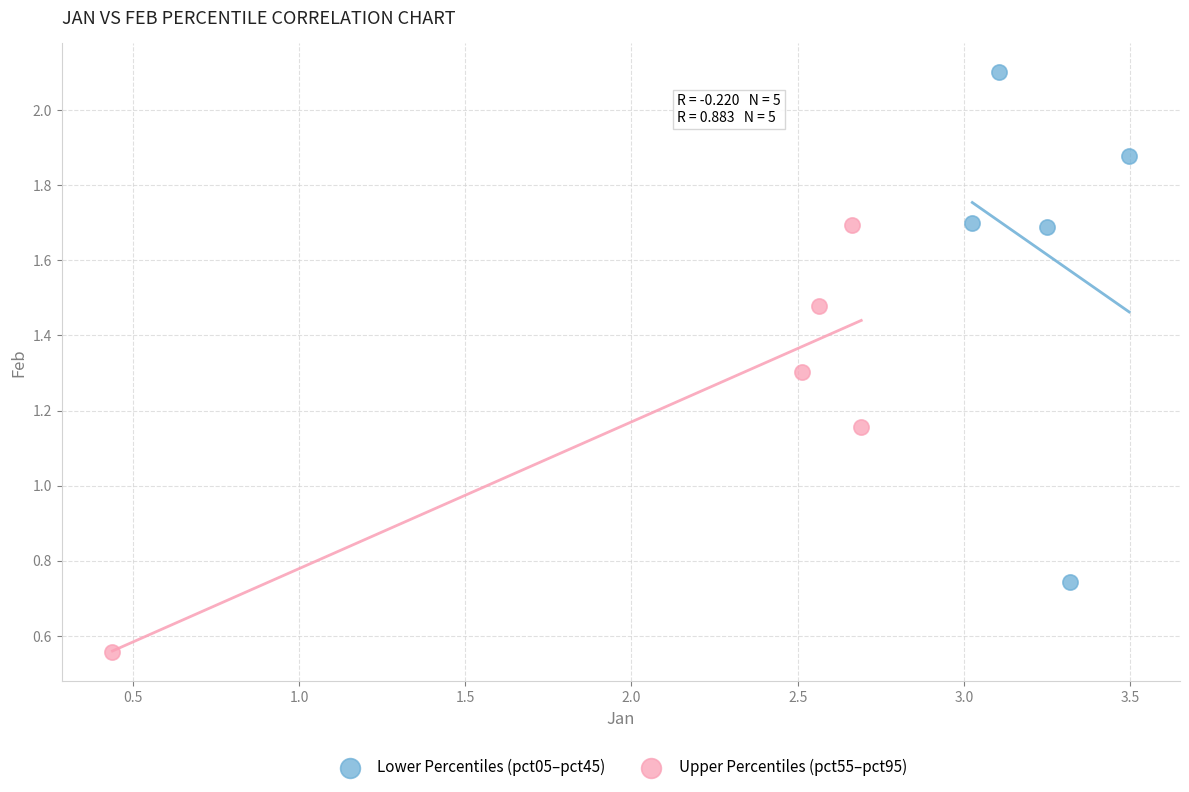

Which series reaches the maximum Y coordinate?

Lower Percentiles (pct05–pct45)